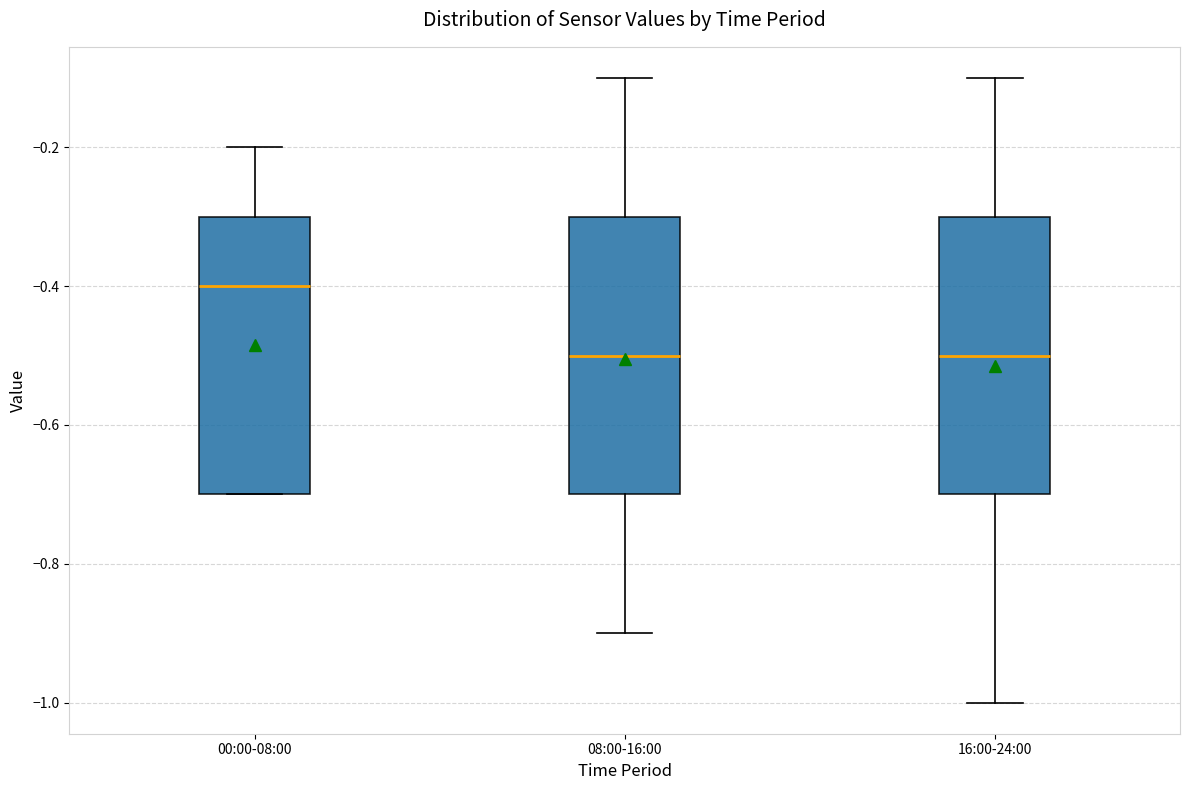

Which box's median line is the highest?

00:00-08:00